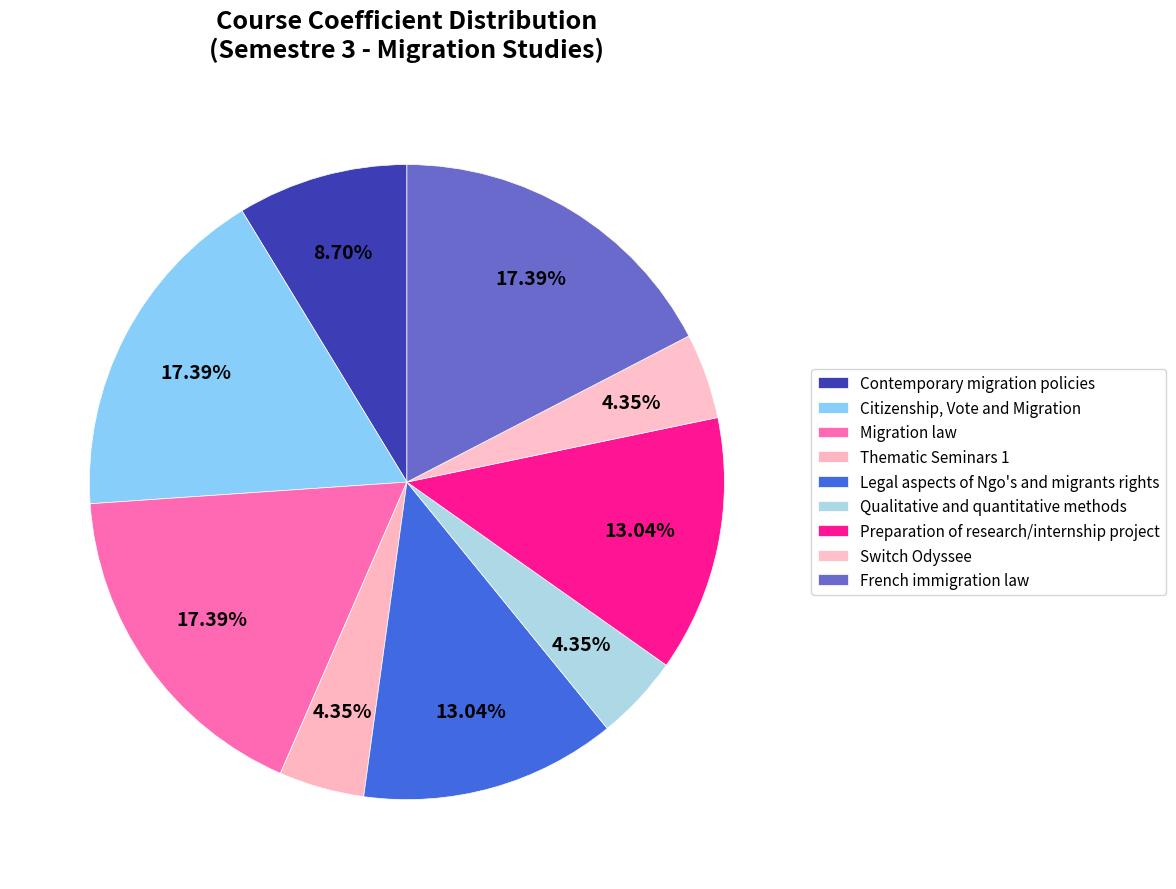

What is the total percentage of Qualitative and quantitative methods and Migration law?

21.7%